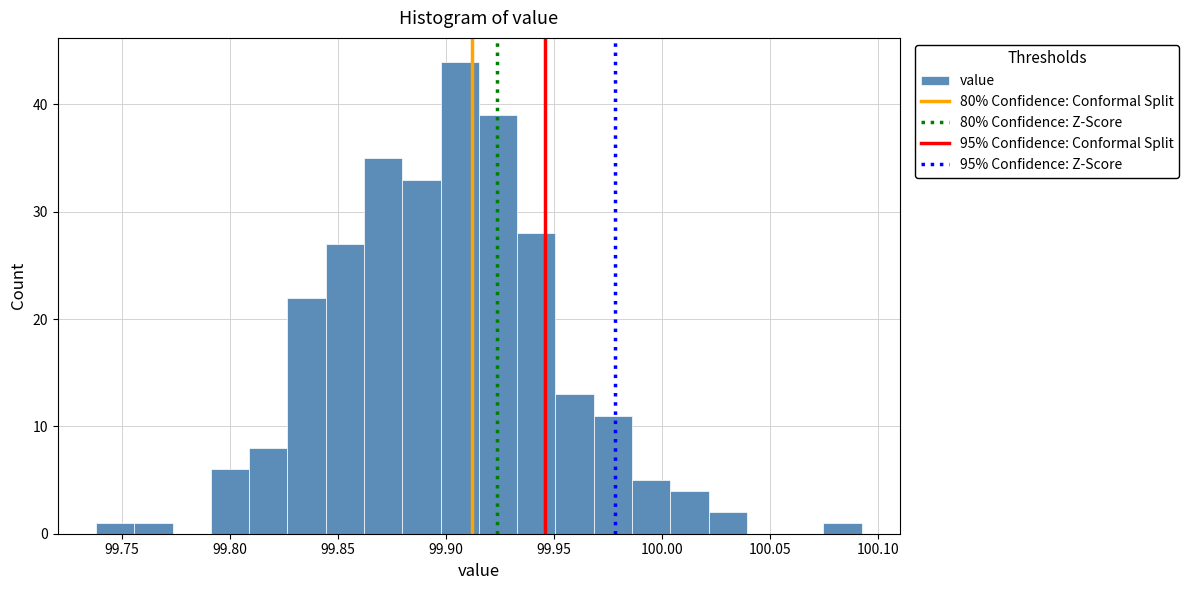

Read against the x-axis, roughly where is the centre of the tallest bar?

99.905